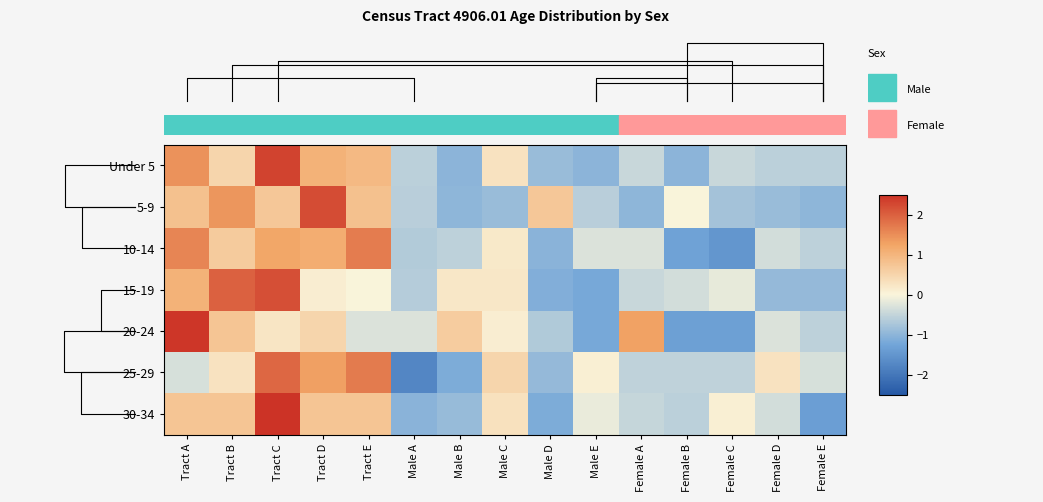

The value of 15-19 at Female A is -0.6. True or false?

False